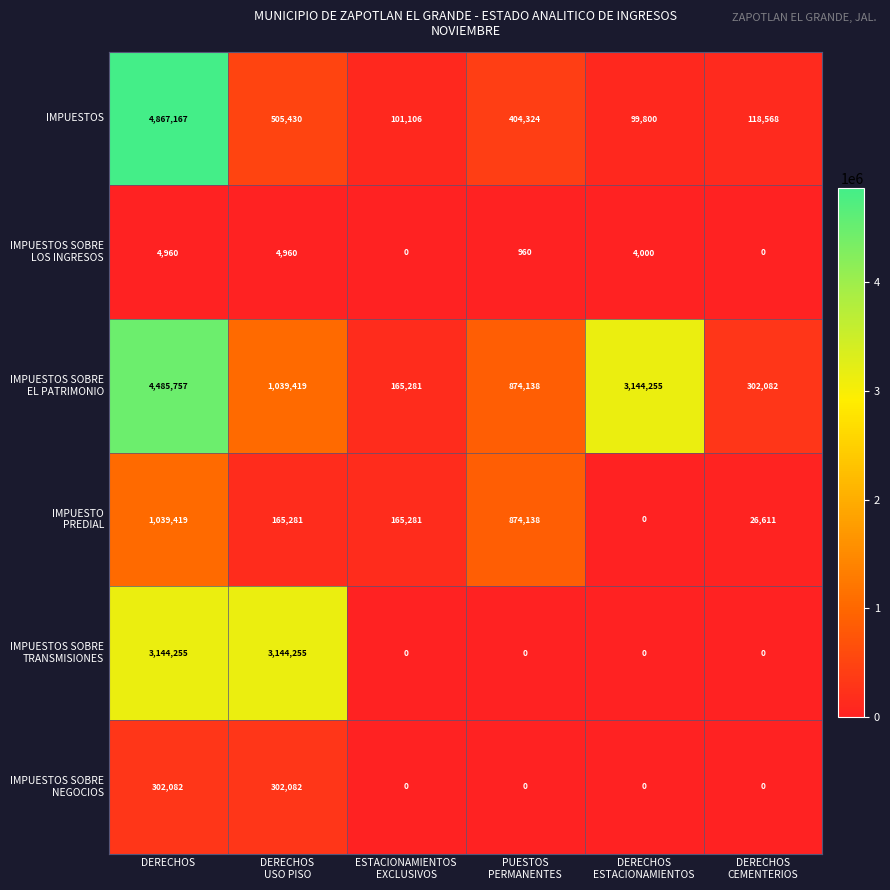

At how many categories does at least one series exceed 4614154?

1